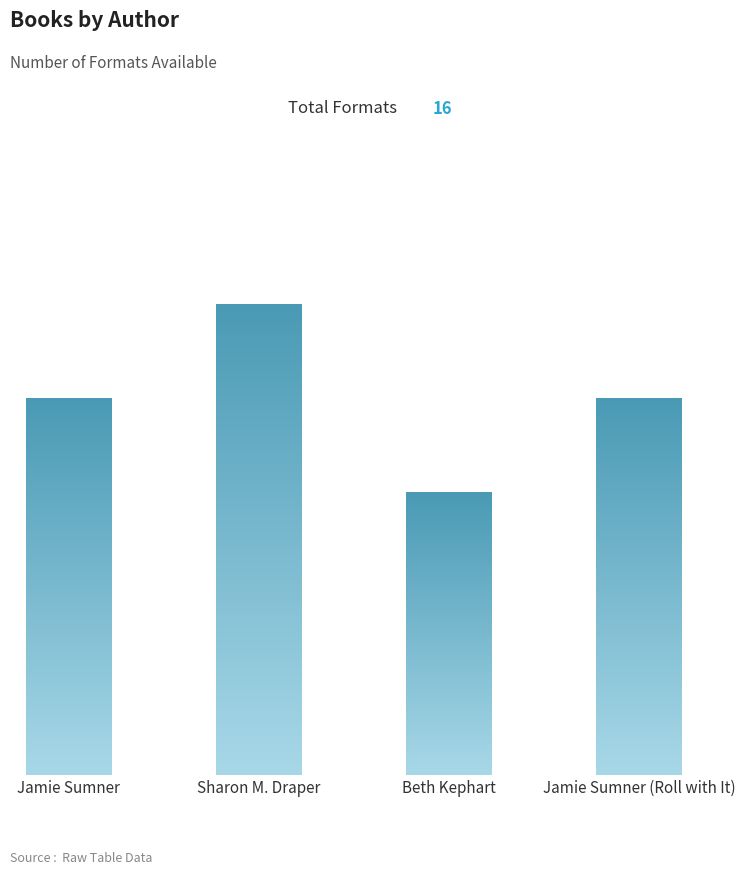

Rank the categories by value from highest to lowest.

Sharon M. Draper, Jamie Sumner, Jamie Sumner (Roll with It), Beth Kephart